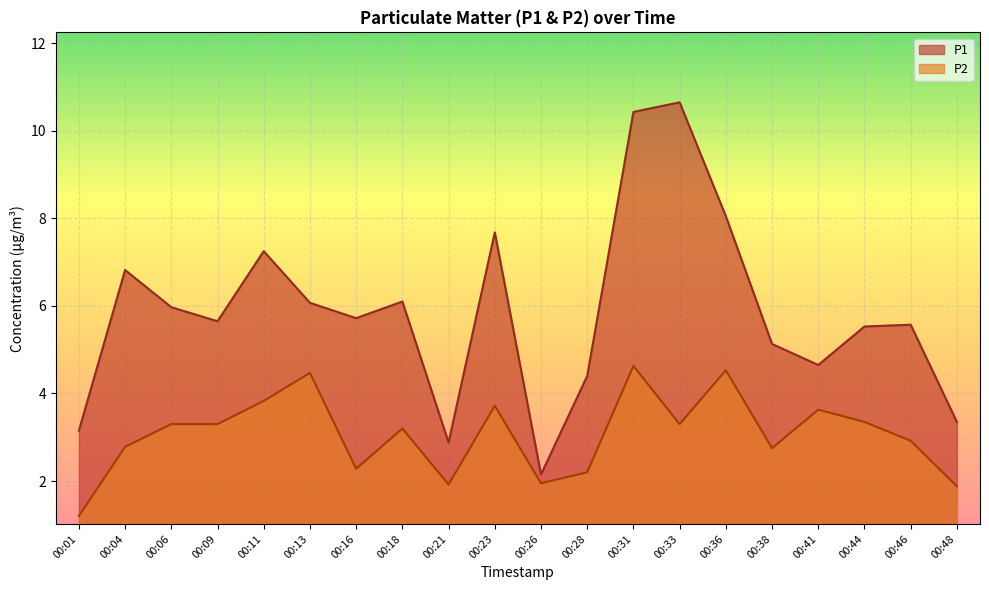

What is the value of the P2 point at the 15th from the left?

4.5